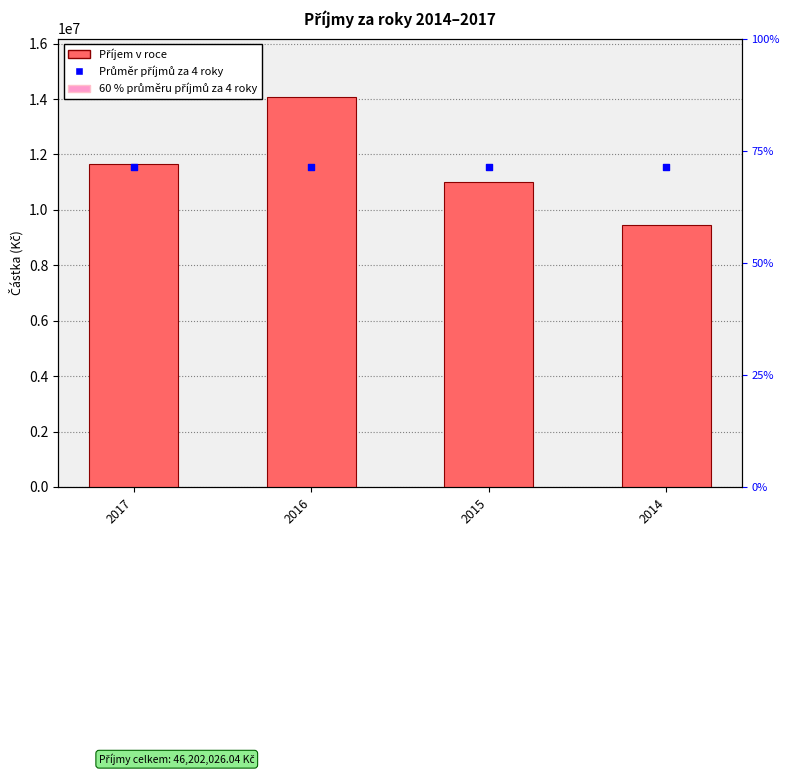

Is the value of Příjem v roce at 2015 greater than the value of 60 % průměru příjmů za 4 roky at 2017?

Yes